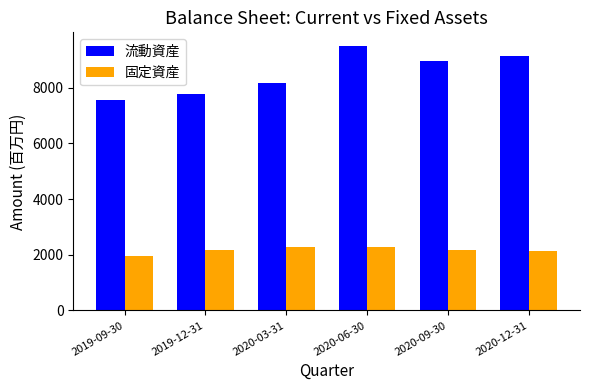

What is the difference between the maximum and second lowest values in the 流動資産 series?

1725